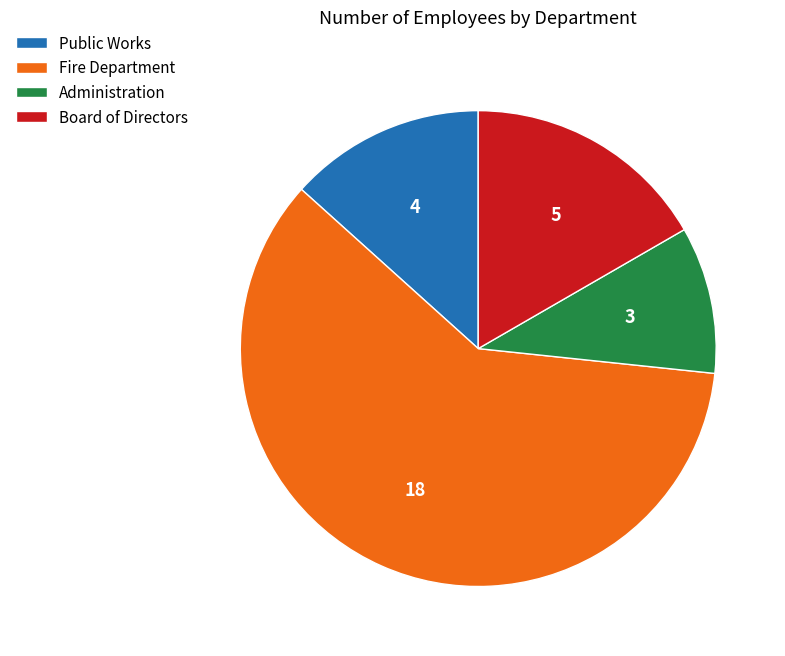

Which category has the smallest portion of the pie?

Administration